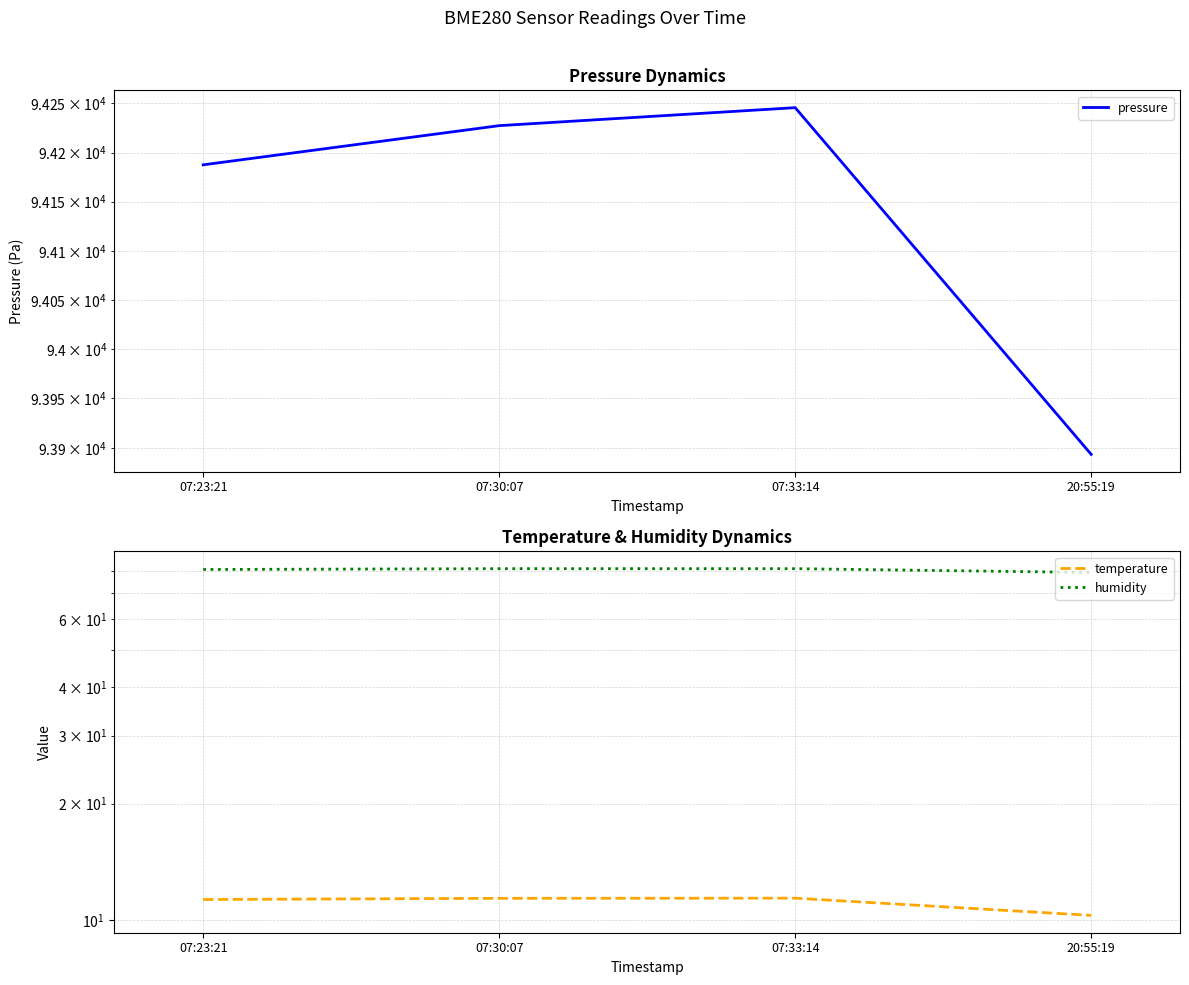

How many distinct data groups are displayed?

3